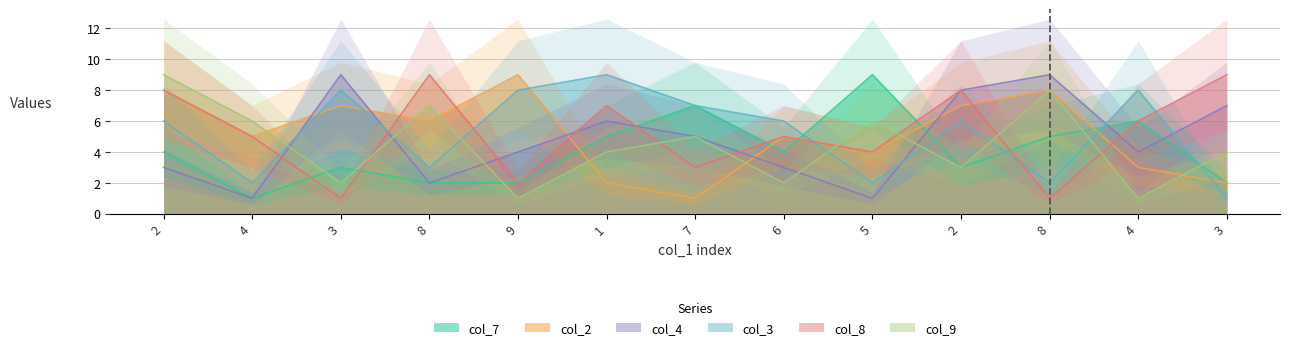

How many lines are shown in the chart?

6